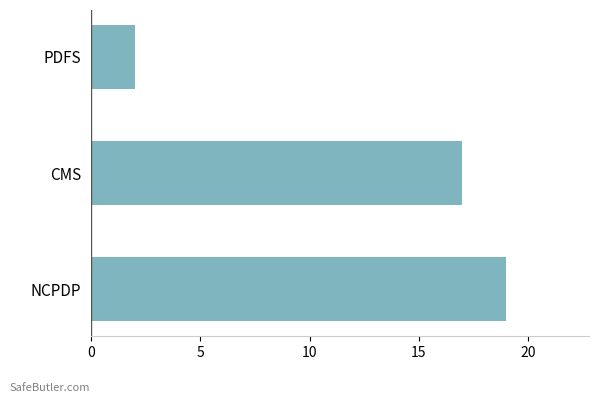

Reading bottom to top, list all the values displayed in this chart.

NCPDP=19	CMS=17	PDFS=2